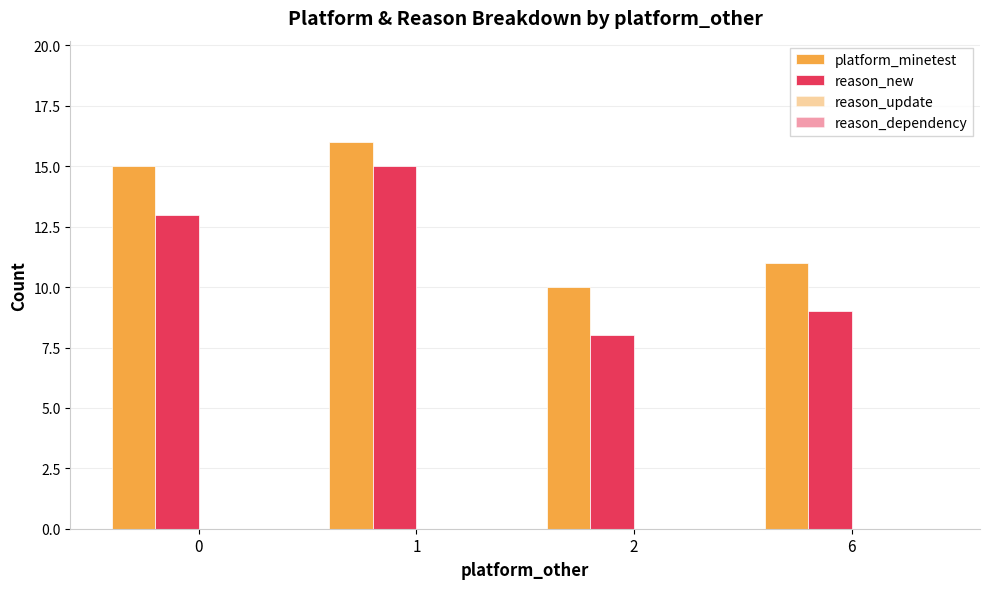

How many platform_minetest values are between 11 and 16?

3